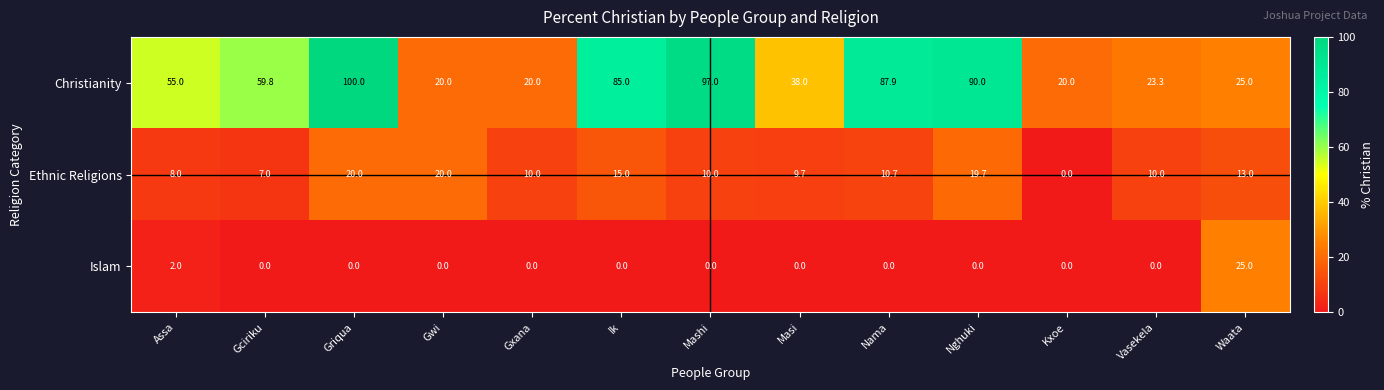

Rank the series by their maximum value, from highest to lowest.

Christianity, Islam, Ethnic Religions